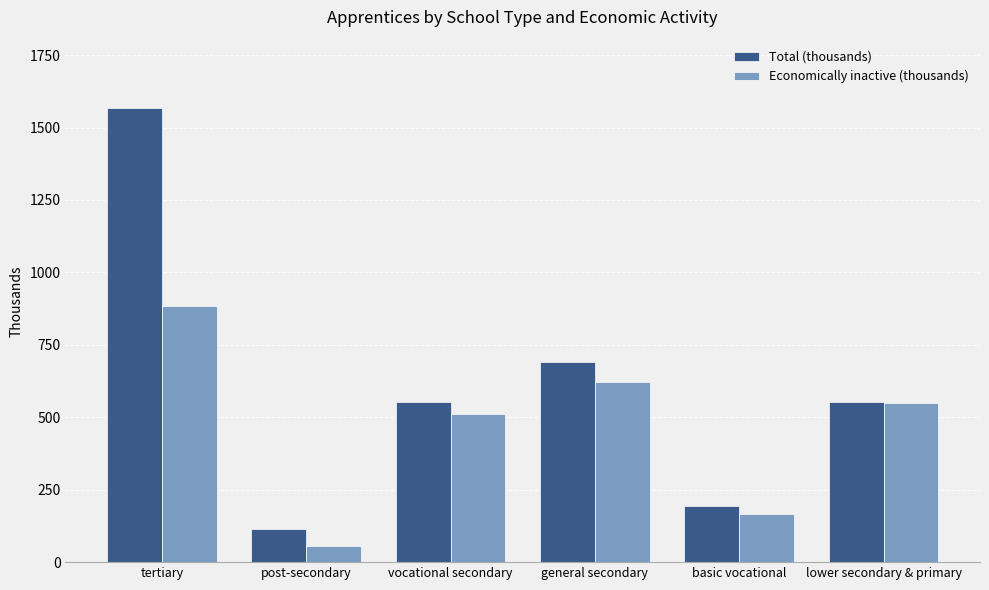

What is the difference between the second highest and second lowest values in the Total (thousands) series?

498